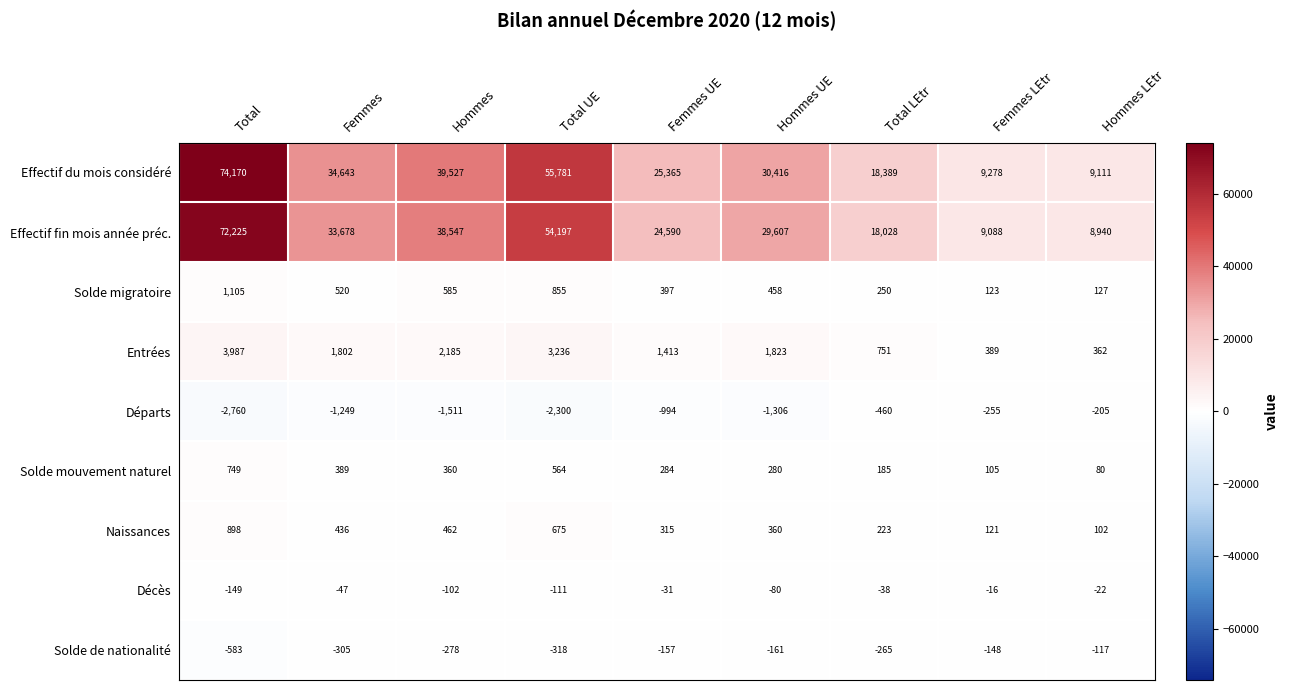

What is the maximum value shown in the chart?

74170